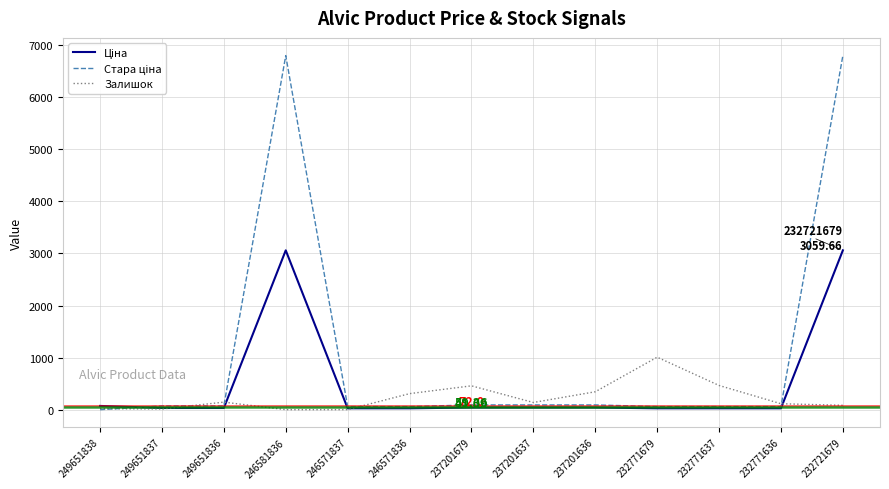

Is it true that Ціна equals 26.7 at 232771679?

True